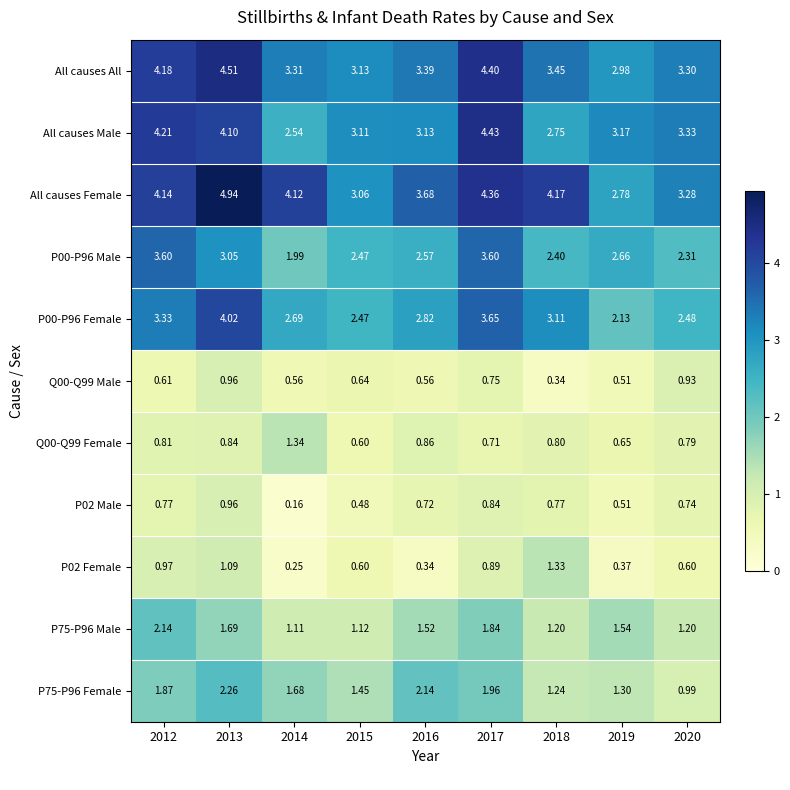

Which series changed the most between 2017 and 2019?

All causes Female